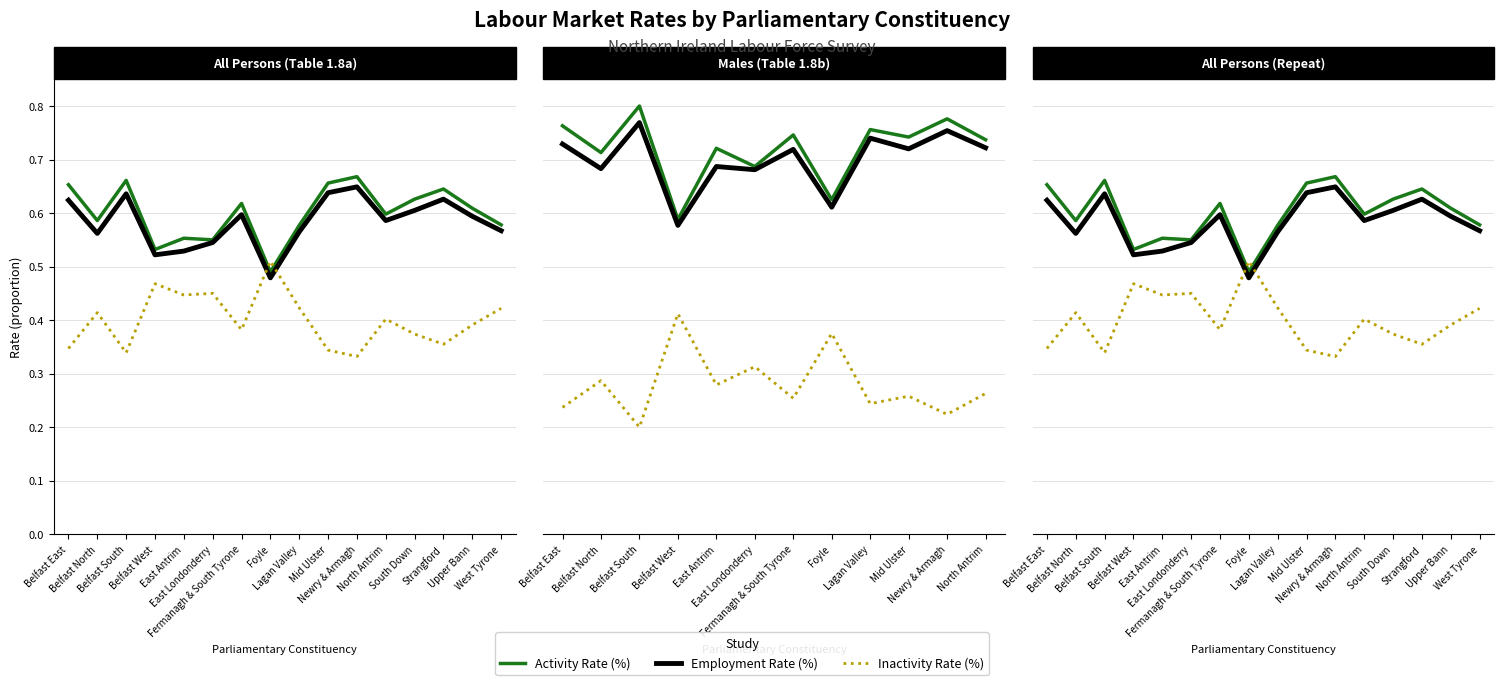

True or false: Inactivity Rate (%) has a value of 0.5 at Foyle.

True